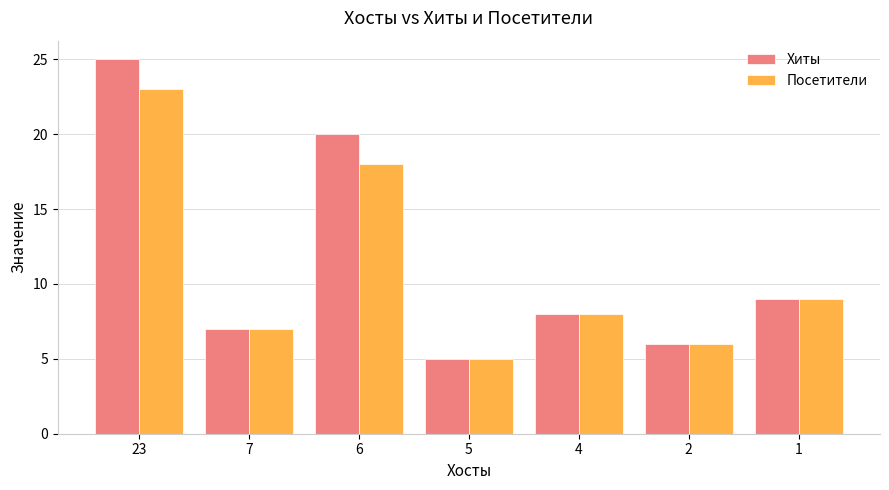

Is it true that Посетители equals 9 at 1?

True